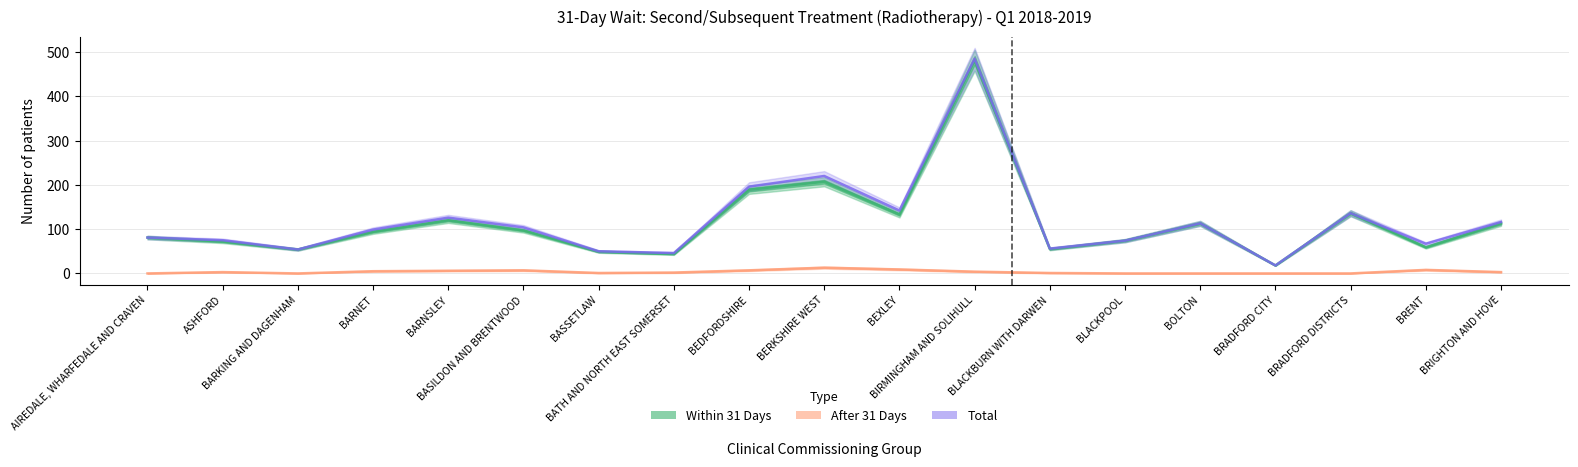

Which has a higher value, BRENT or AIREDALE, WHARFEDALE AND CRAVEN?

AIREDALE, WHARFEDALE AND CRAVEN